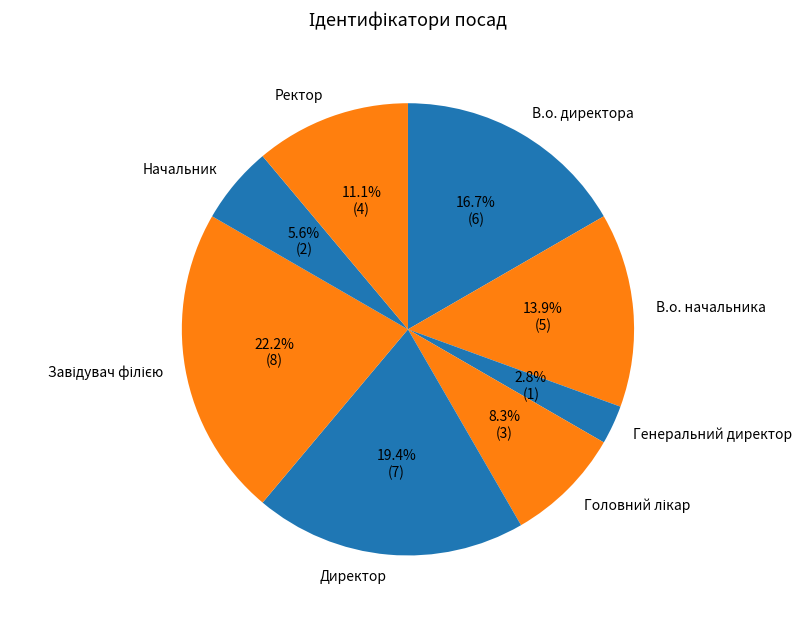

The В.о. директора slice represents 17% of the pie. True or false?

True